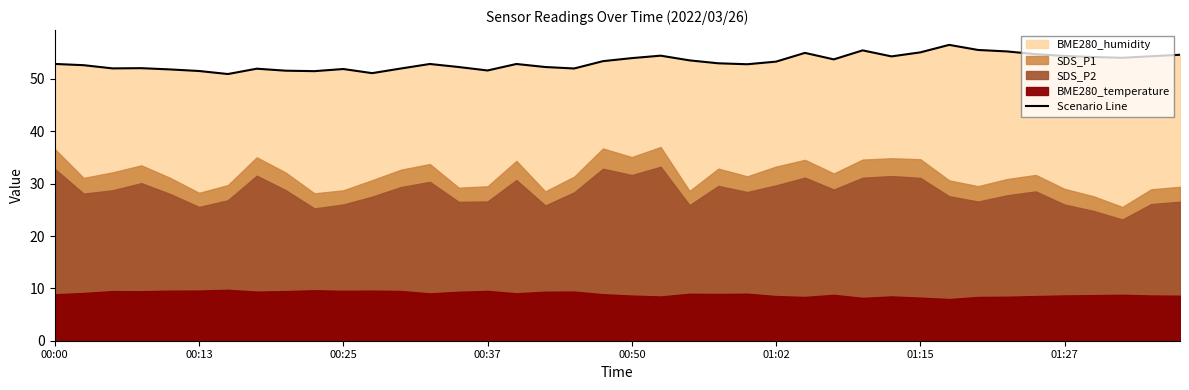

What is the minimum value for Scenario Line?

50.9